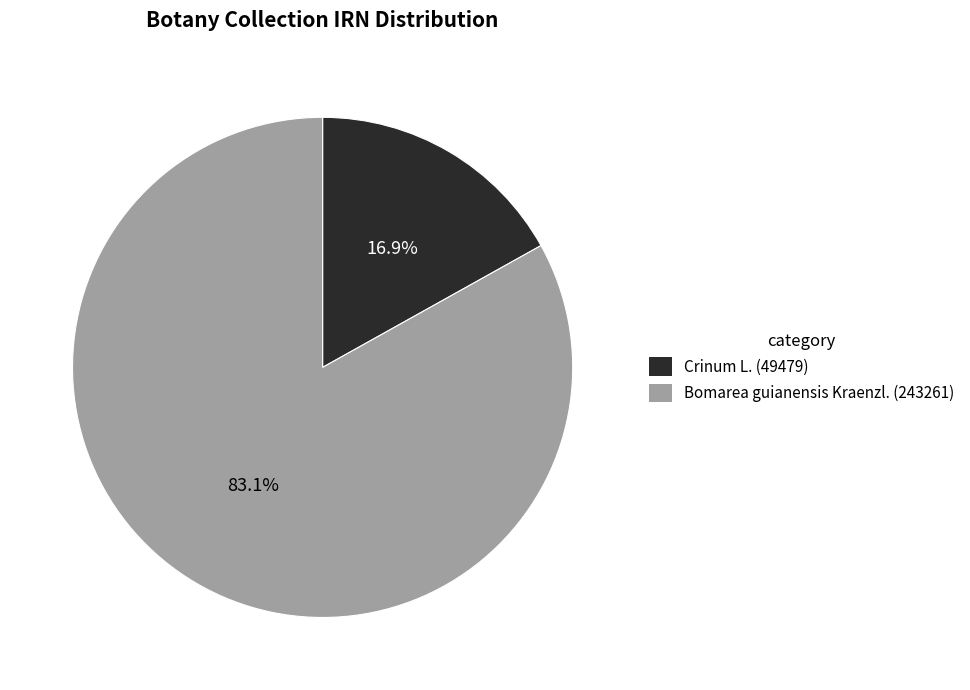

Is there a majority slice in this chart?

Yes